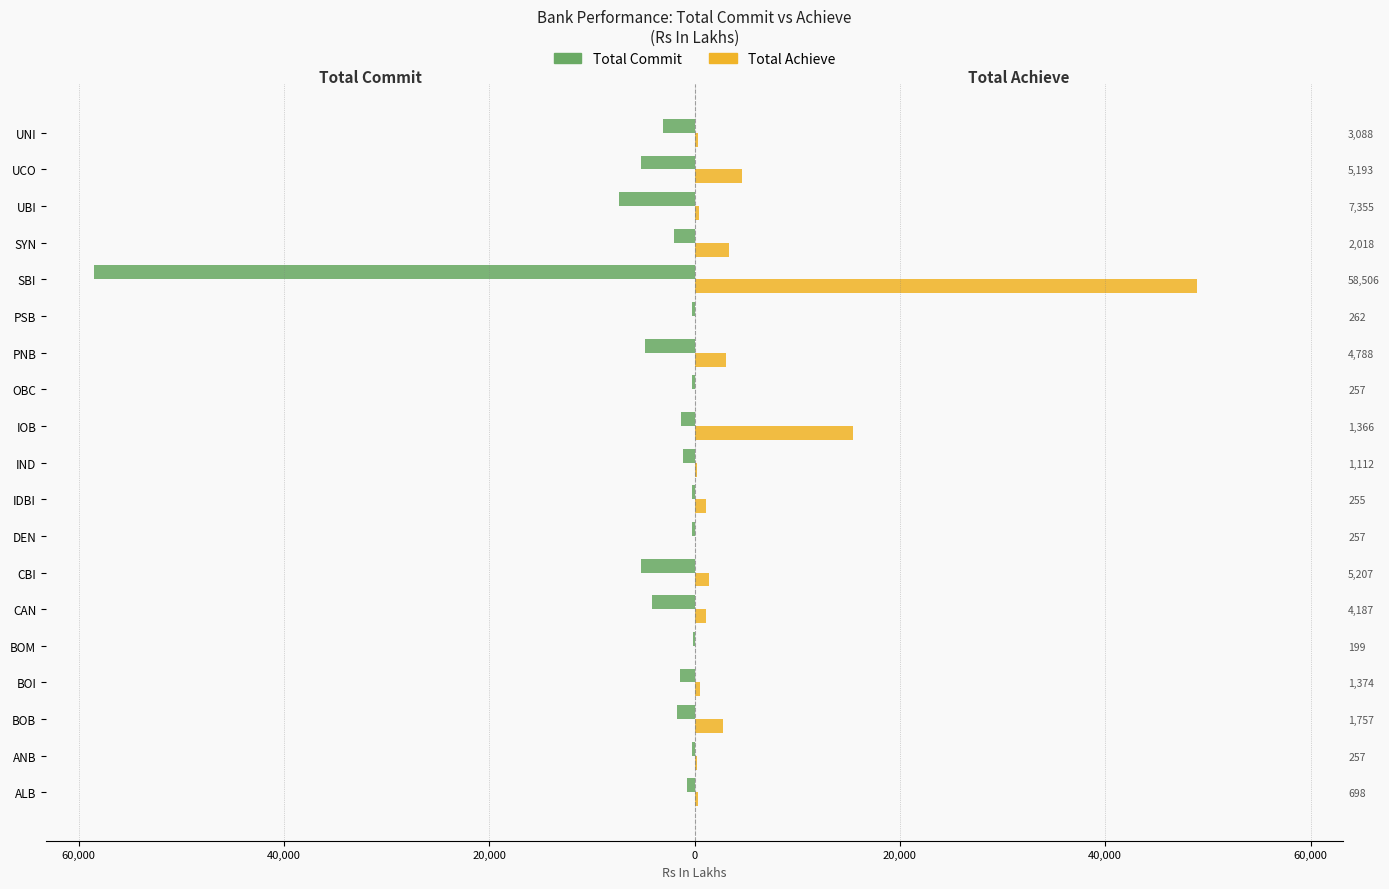

At how many categories does at least one series exceed -9032?

19